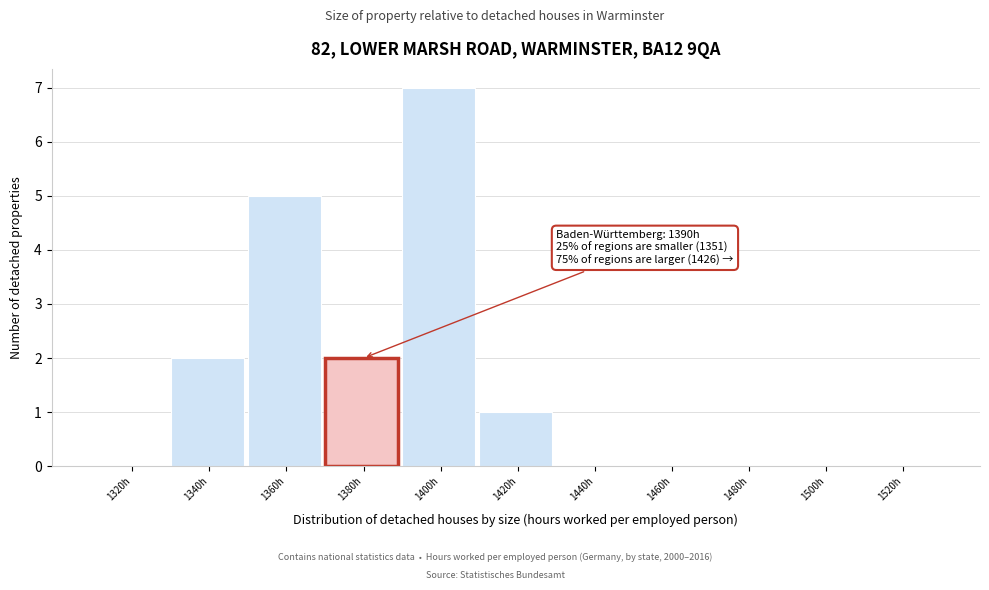

Reading left to right, transcribe all the data shown in this chart.

1320h=0	1340h=2	1360h=5	1380h=2	1400h=7	1420h=1	1440h=0	1460h=0	1480h=0	1500h=0	1520h=0